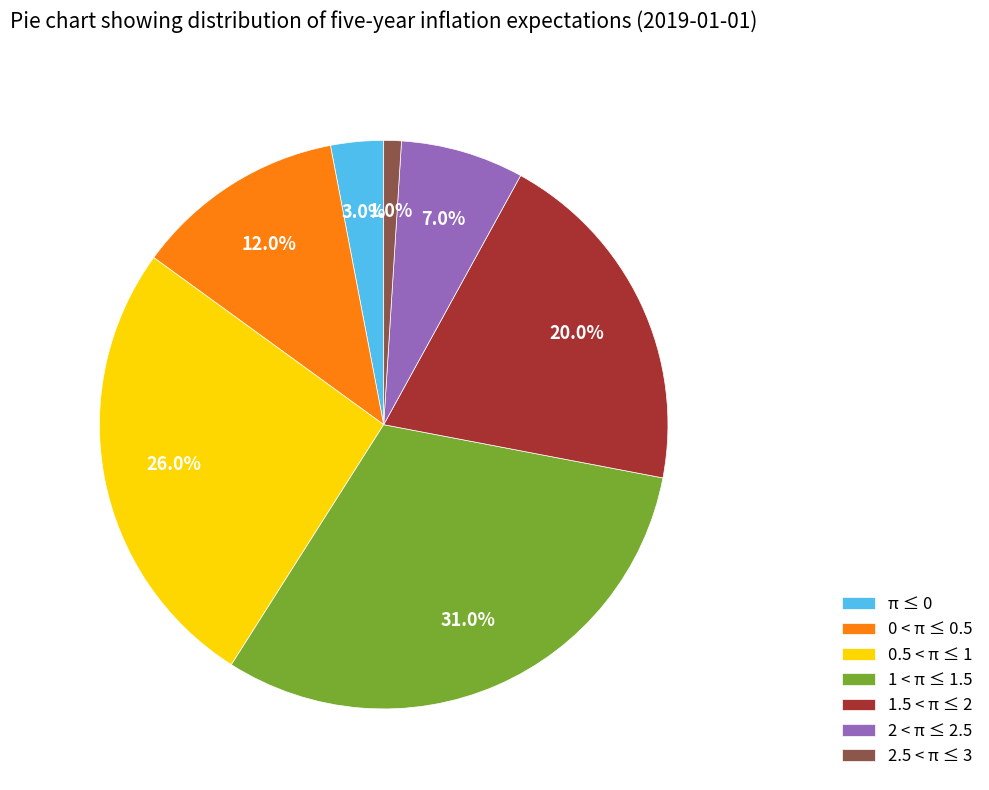

Count the number of slices in the pie.

7